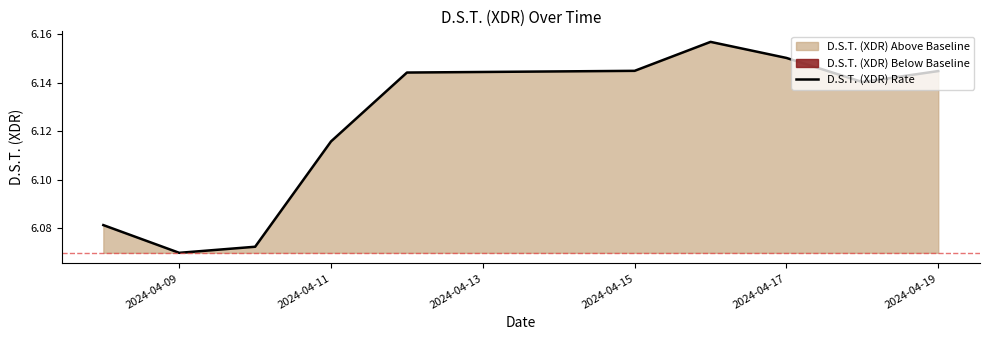

Which category has the lowest value in the D.S.T. (XDR) Rate series?

2024-04-09